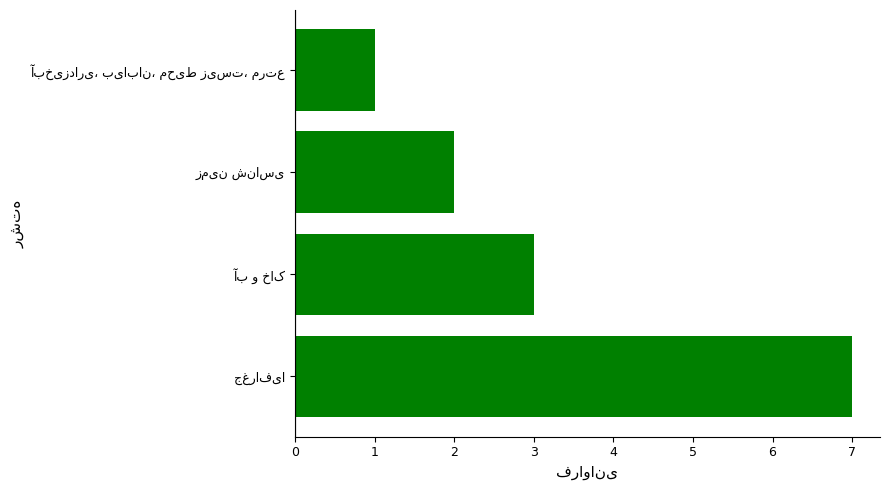

Are the bars horizontal?

Yes